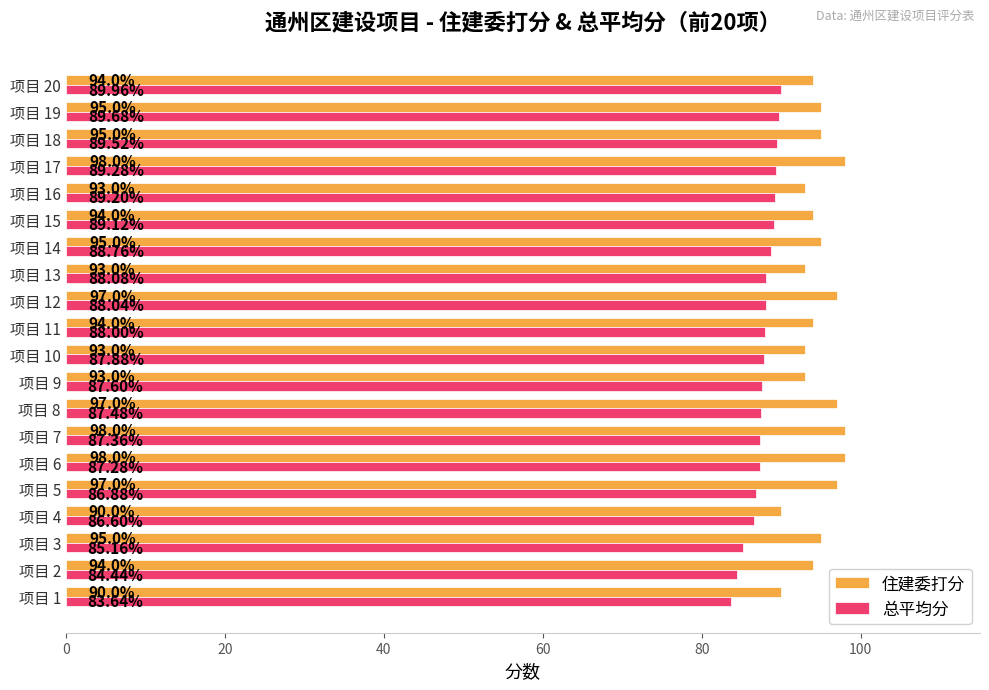

Rank the series by their average value, from lowest to highest.

总平均分, 住建委打分